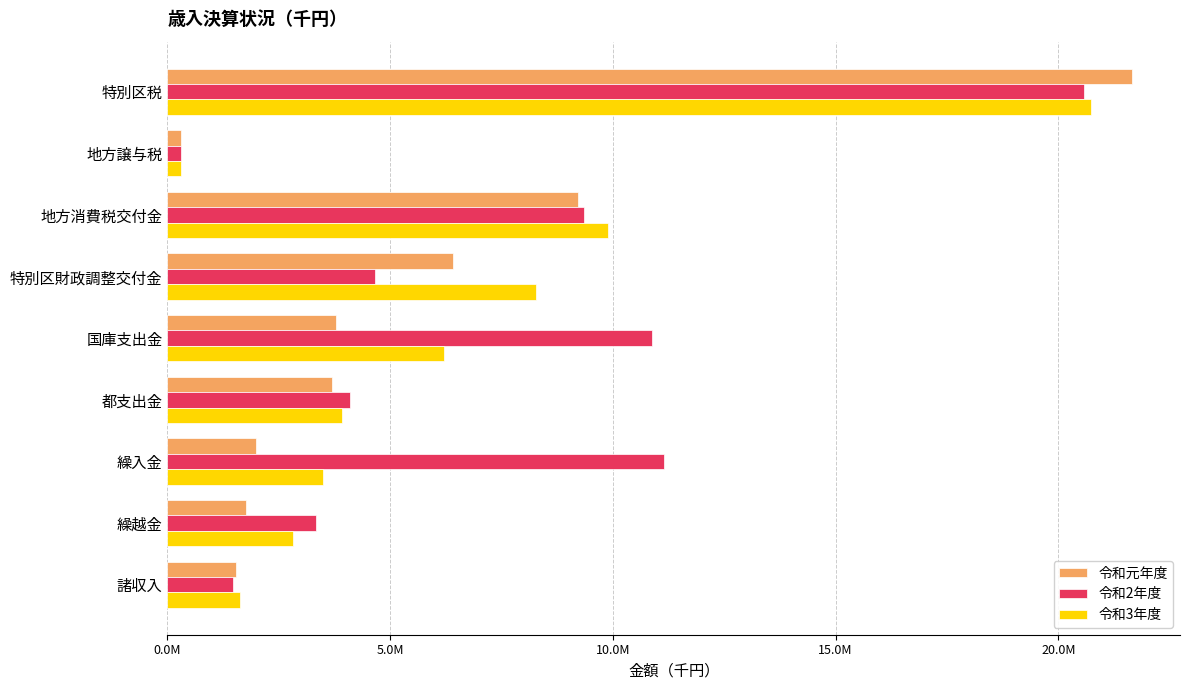

At which label does 令和元年度 reach its peak?

特別区税